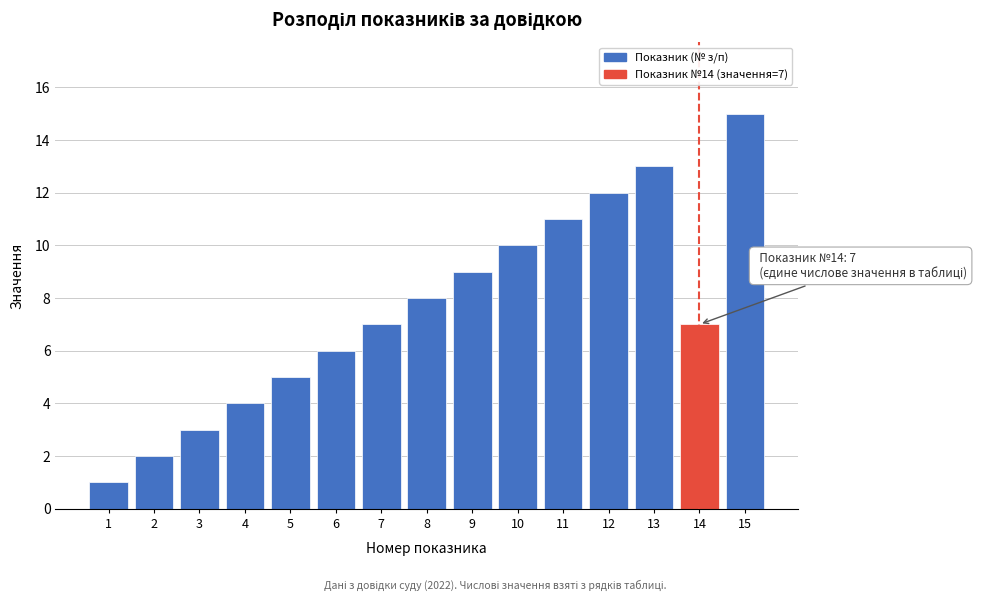

Reading right to left, list all the values displayed in this chart.

15	7	13	12	11	10	9	8	7	6	5	4	3	2	1